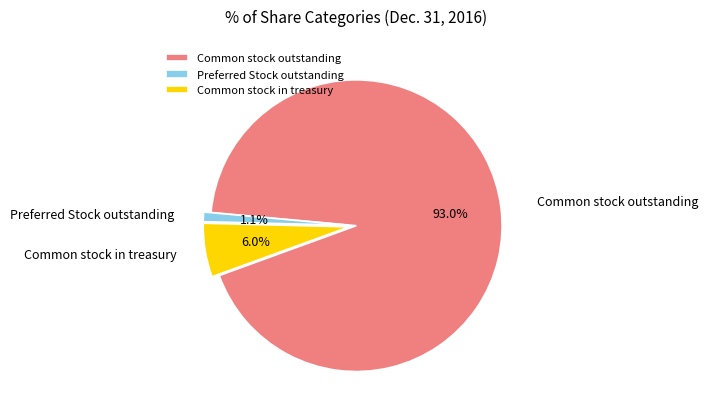

What is the largest slice in the pie chart?

Common stock outstanding